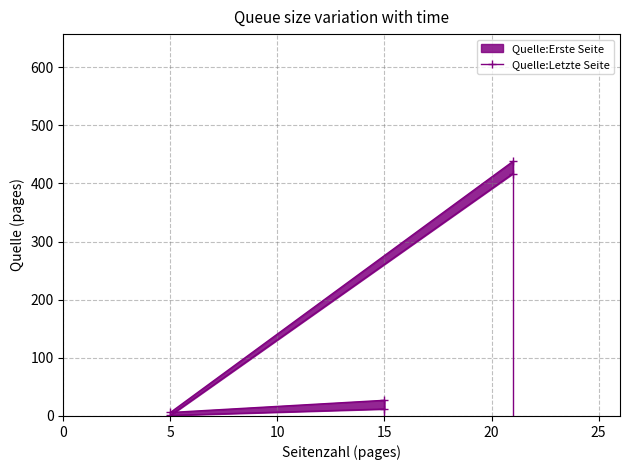

Read the value at 5.

6